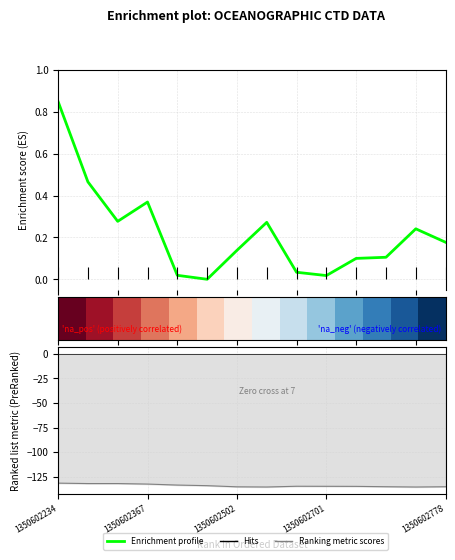

True or false: Enrichment profile and Ranking metric scores cross at least once.

False